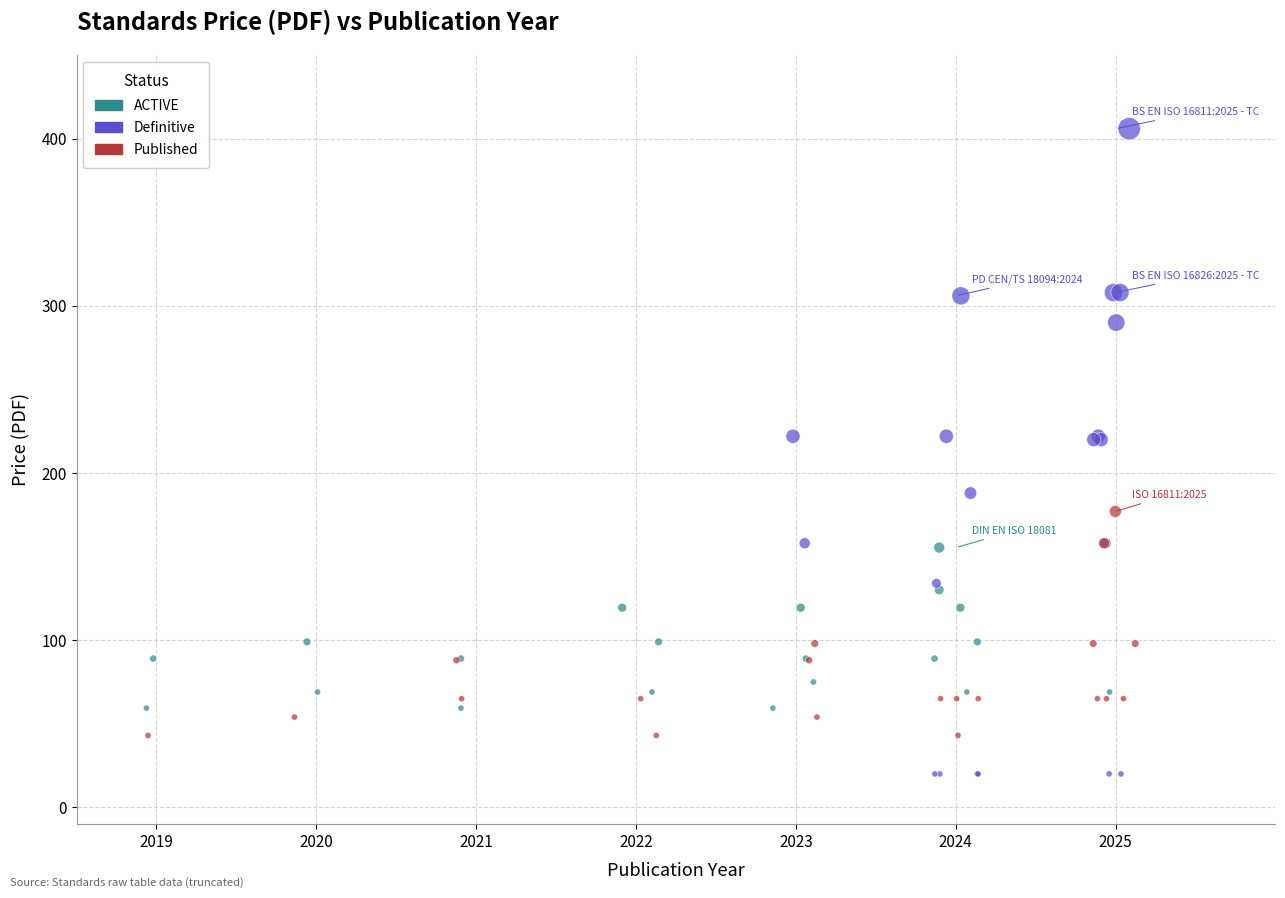

Which series has the widest spread of Y values?

Definitive